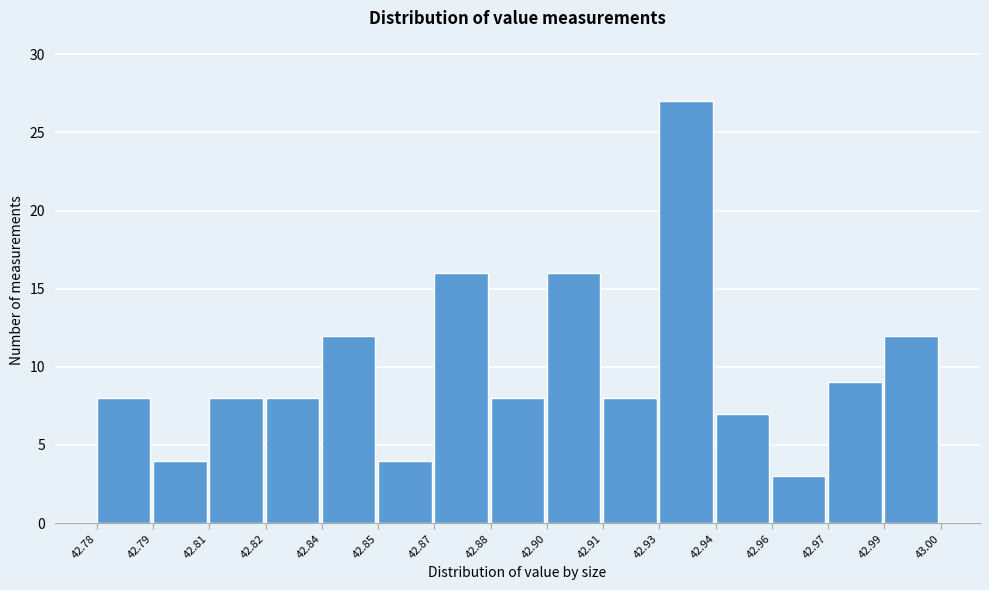

Reading left to right, list all the values displayed in this chart.

8	4	8	8	12	4	16	8	16	8	27	7	3	9	12